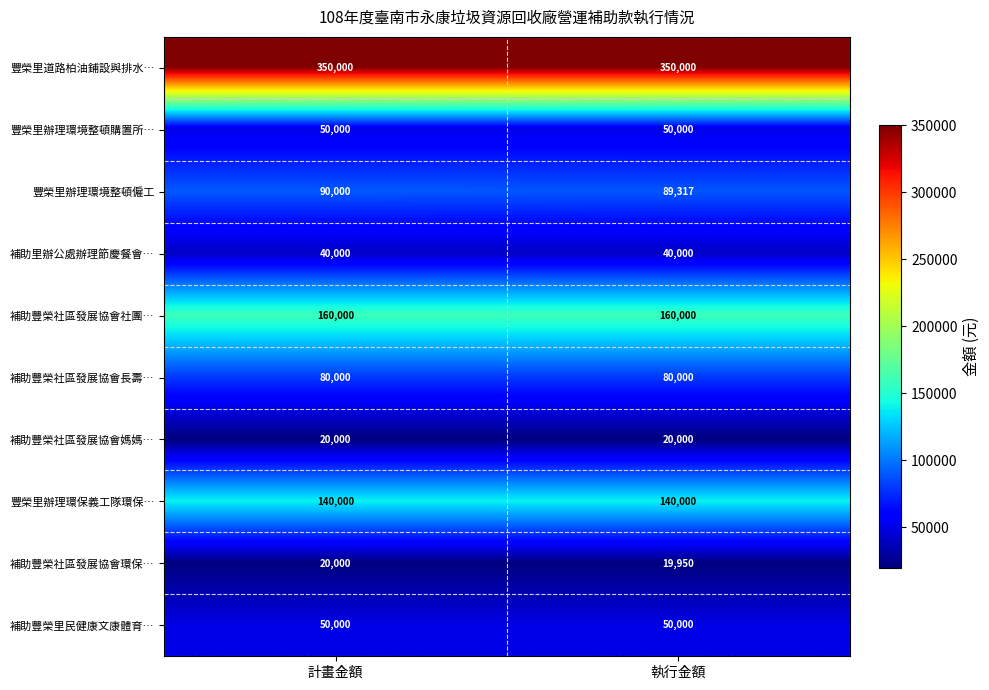

What is the difference between the highest and lowest values at 執行金額?

330050